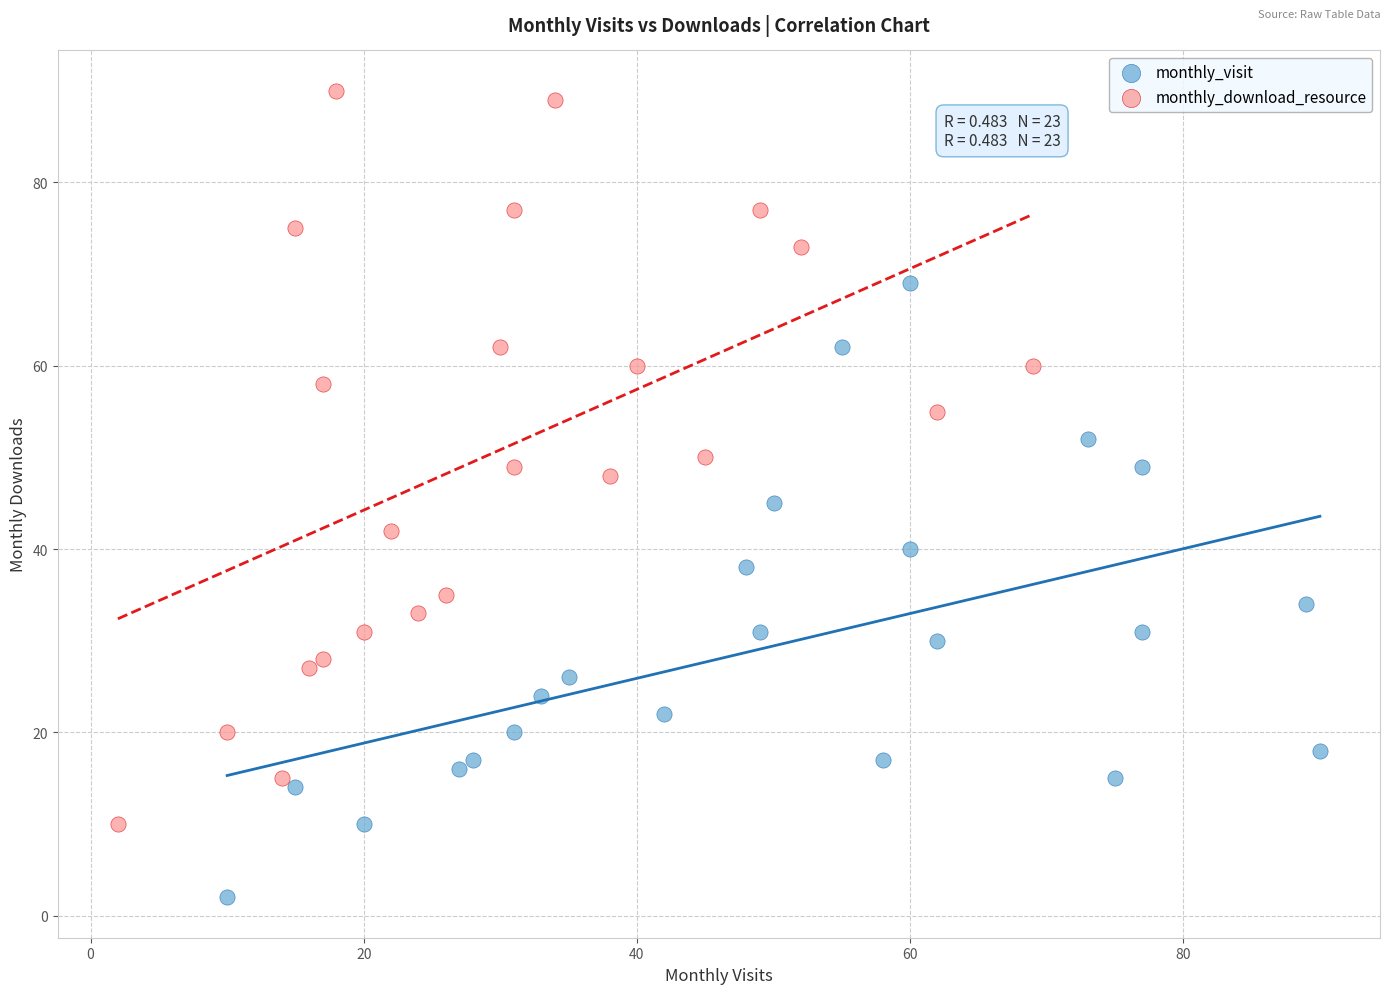

Which series contains the lowest Y value?

monthly_visit